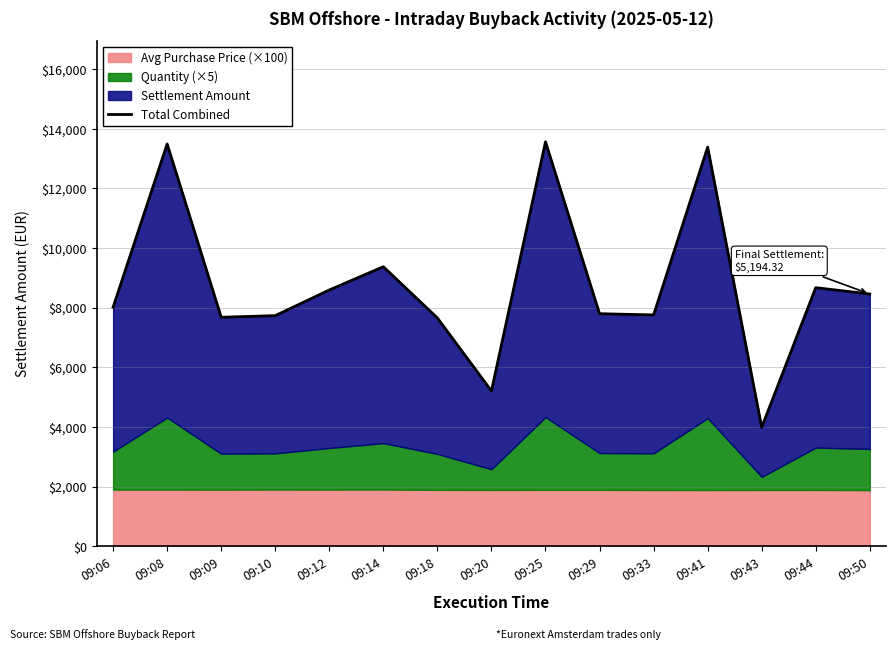

Does the chart have visible grid lines?

Yes